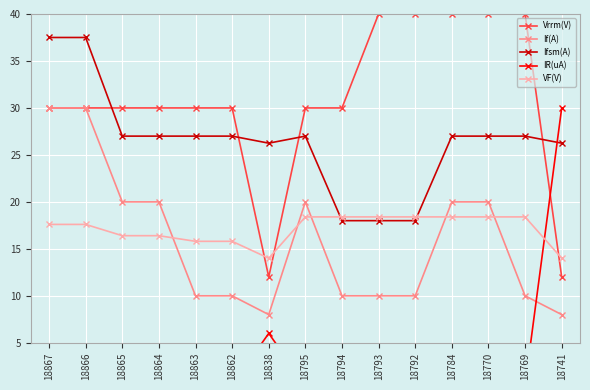

What is the smallest value displayed?

0.5